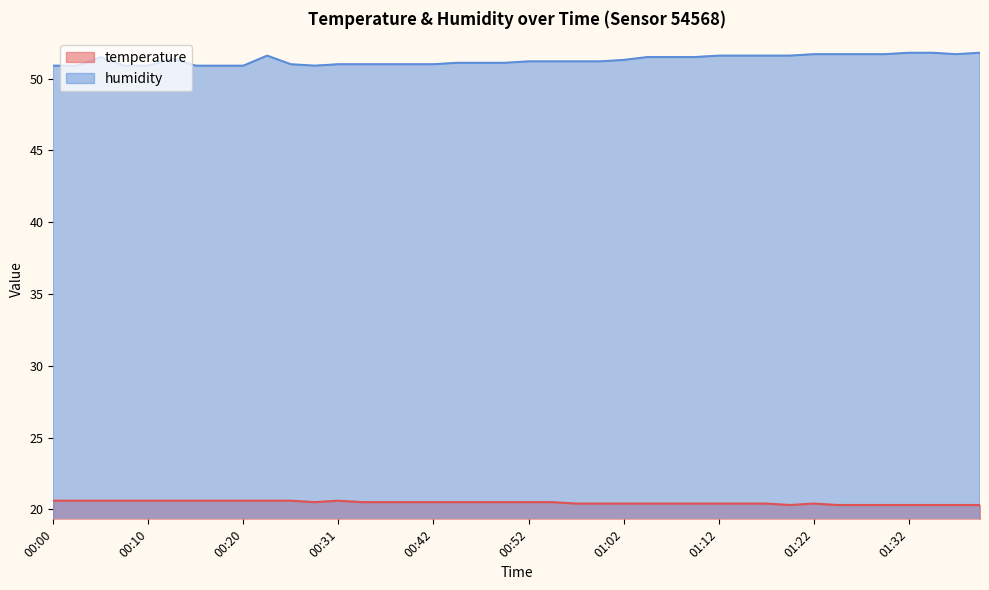

True or false: humidity has a value of 51.2 at 00:59.

True